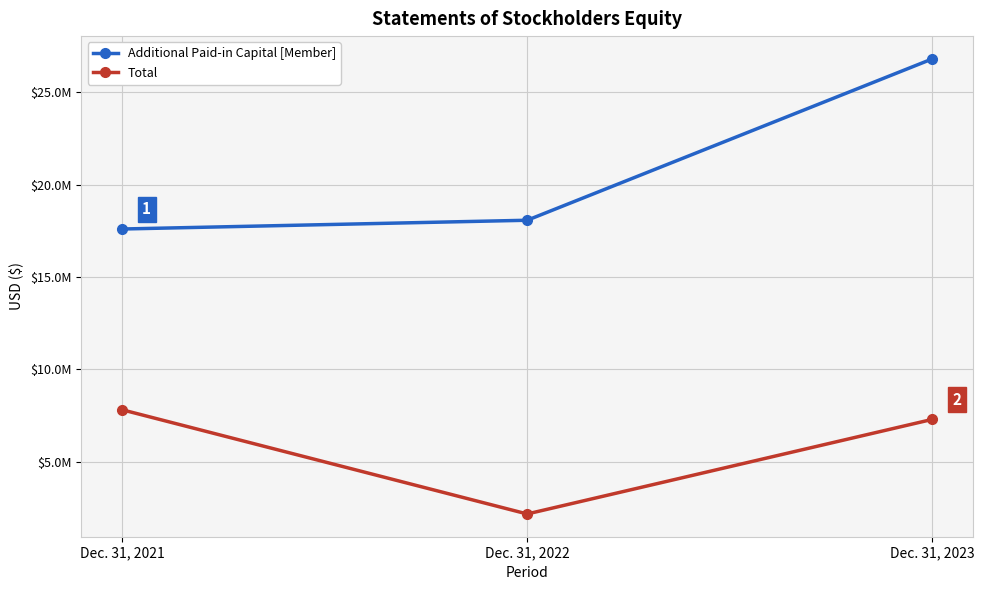

Rank the series by their average value, from highest to lowest.

Additional Paid-in Capital [Member], Total